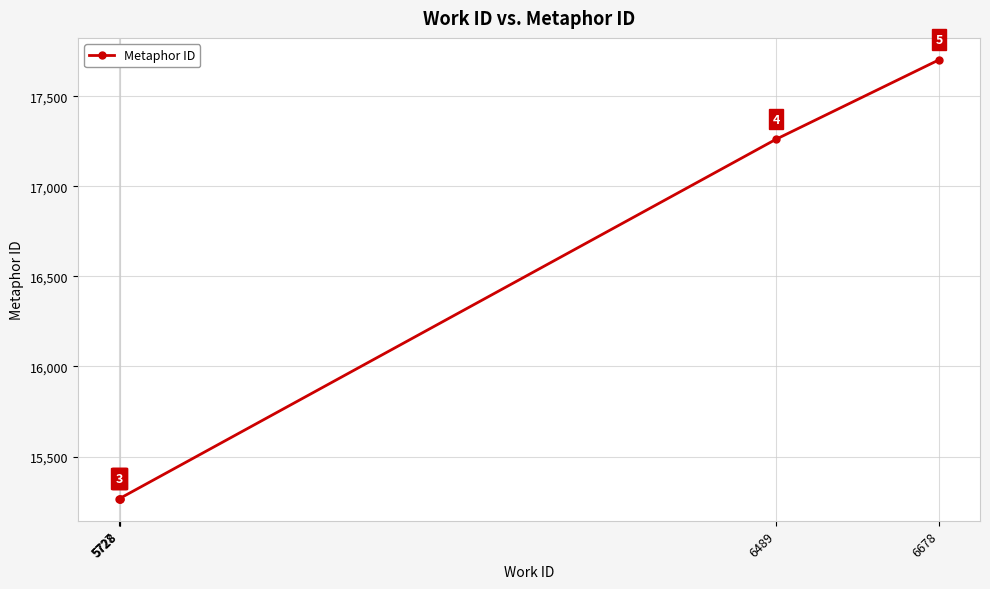

The value at 5728 is 15266. True or false?

True